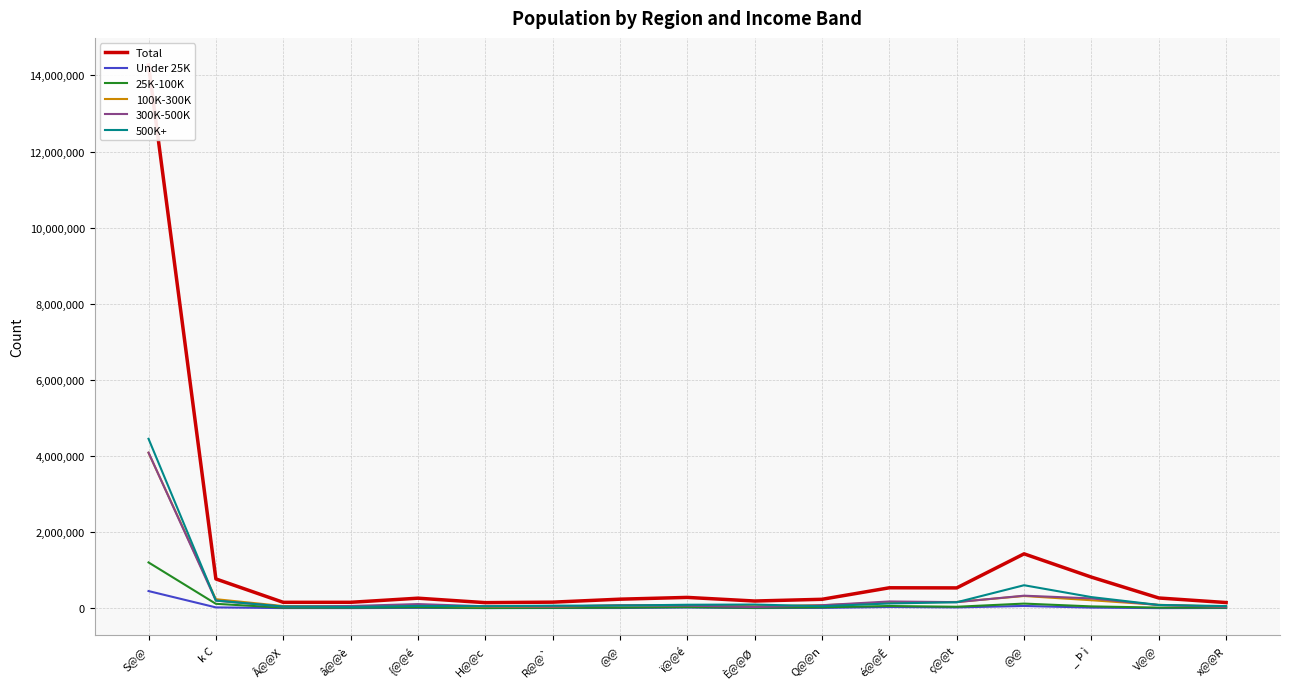

What is the total value across all series at Q@@n?

465584